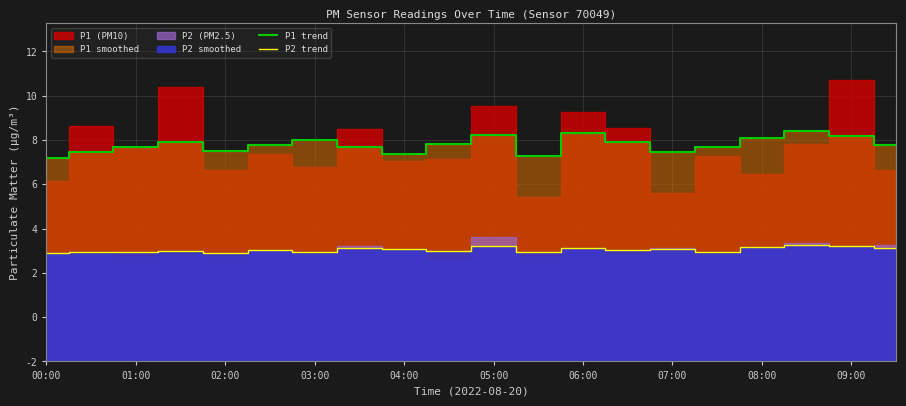

Where is the first local minimum for P1 trend?

02:00